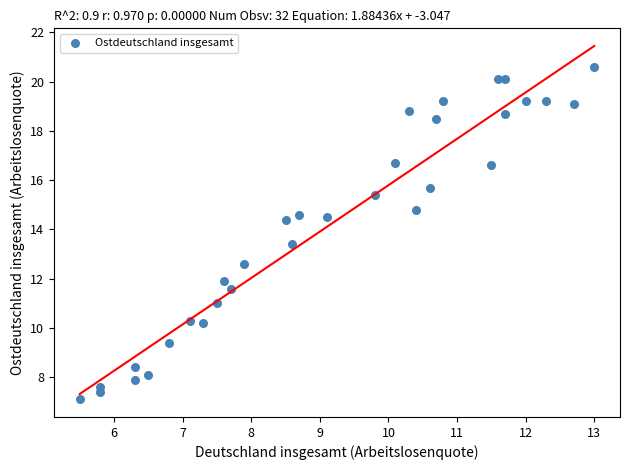

What is the range of Y values (max minus min)?

13.5